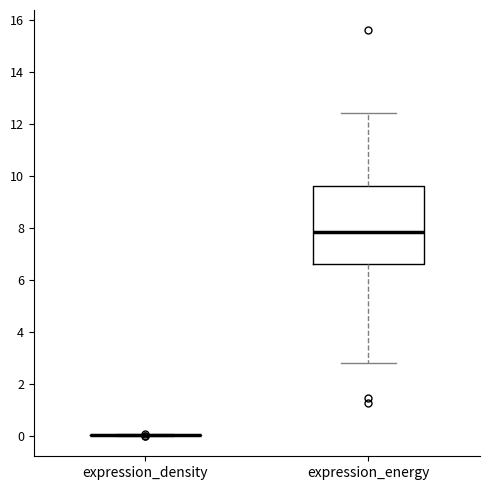

Reading left to right, read every box against the y-axis: the position of its median line, the range the box covers, and the ends of its whiskers. The values are not printed on the chart, so give them approximately, as read against the axis.

expression_density: box collapsed to a line at 0.0, whiskers 0.0 to 0.0
expression_energy: median 7.8, box 6.6 to 9.6, whiskers 2.8 to 12.4